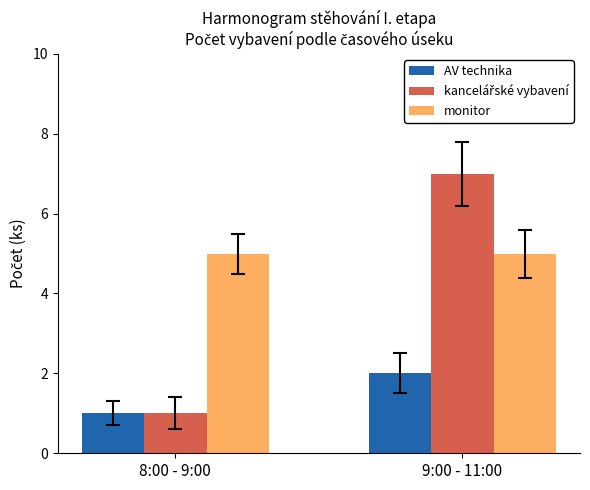

How many bars are there in total?

6